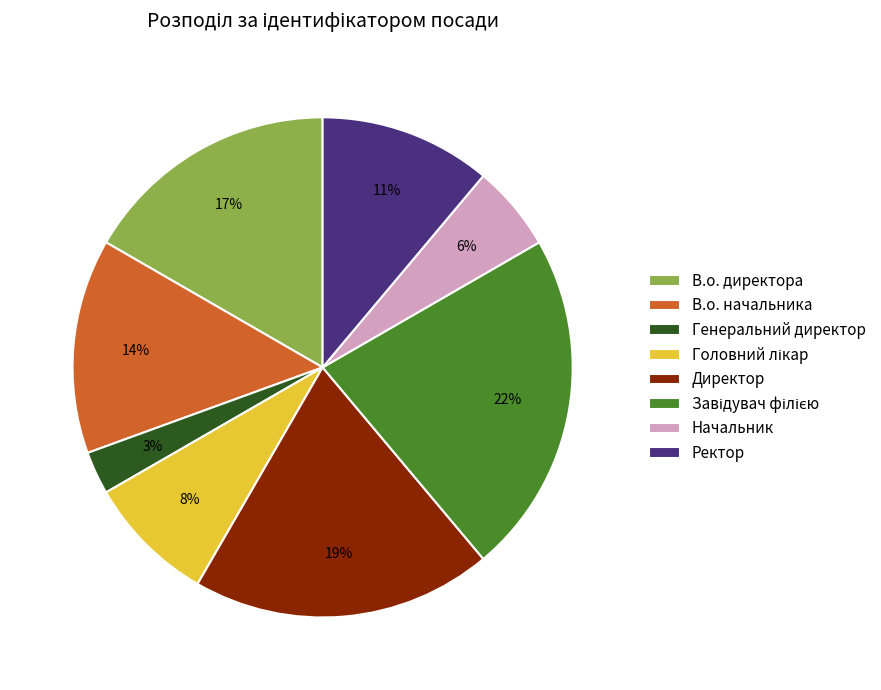

Which slice is the smallest?

Генеральний директор